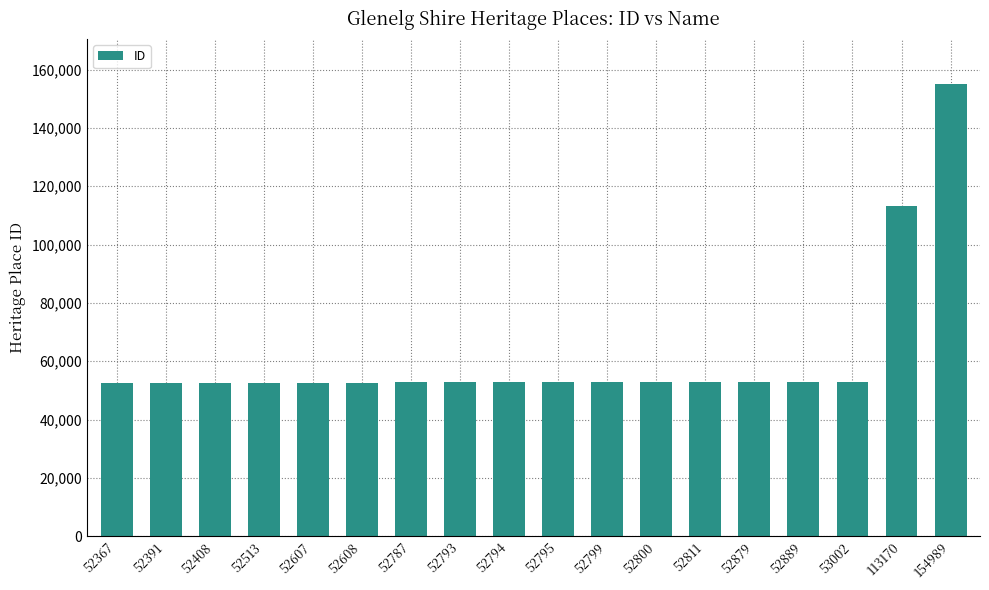

Which label corresponds to the largest value in the chart?

154989